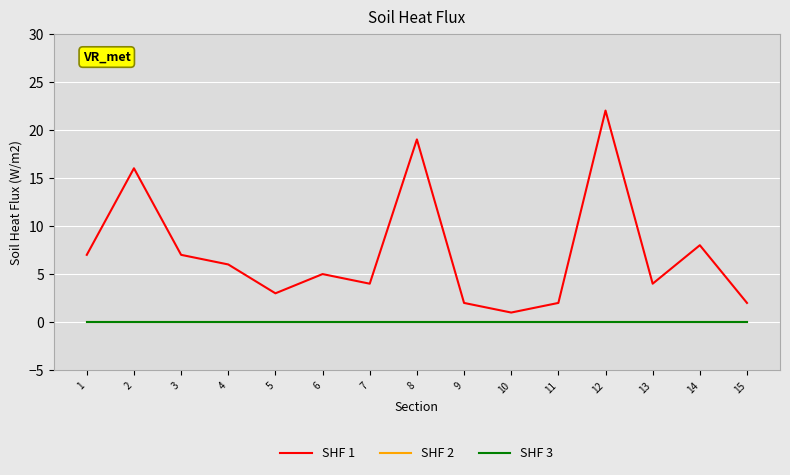

What is the spread (max minus min) of values at 7?

4